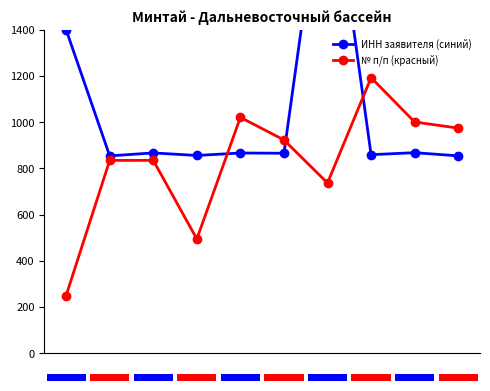

Rank the series at 3 from lowest to highest value.

№ п/п (красный), ИНН заявителя (синий)